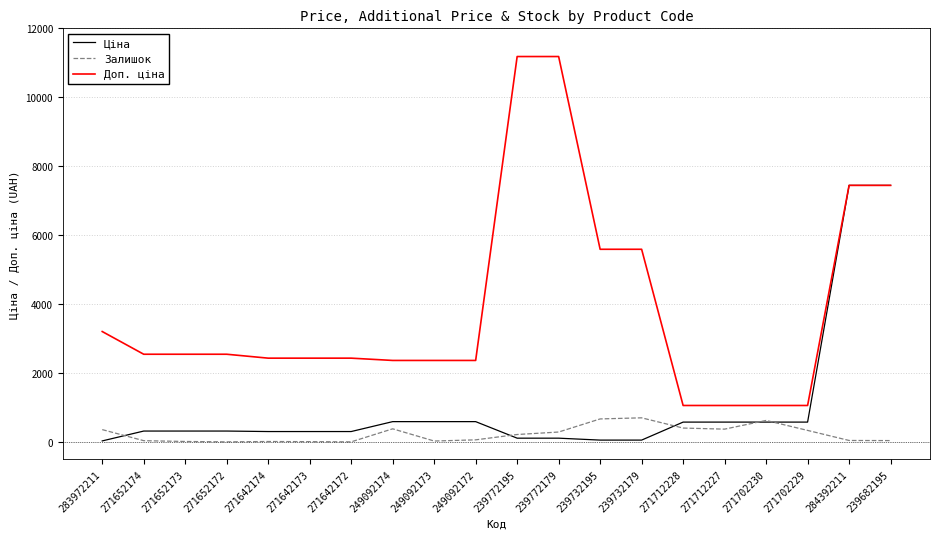

At how many categories does at least one series exceed 7074?

4